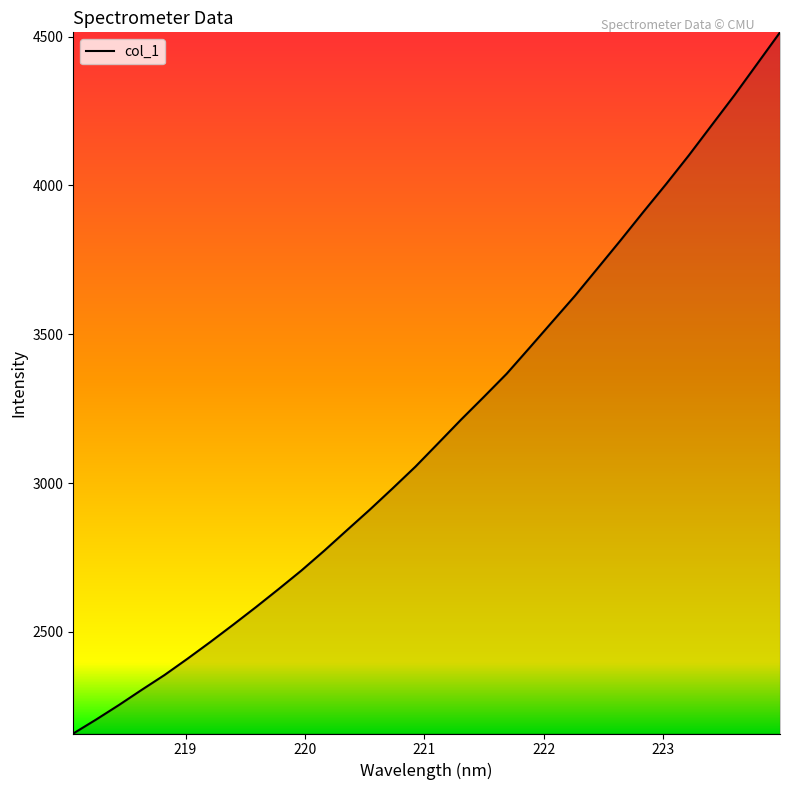

What is the difference between the maximum and minimum values?

2355.1